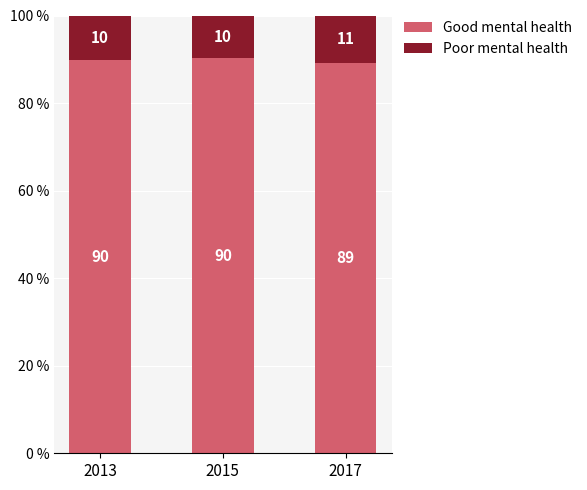

Is it true that Poor mental health equals 0.1 at 2013?

False